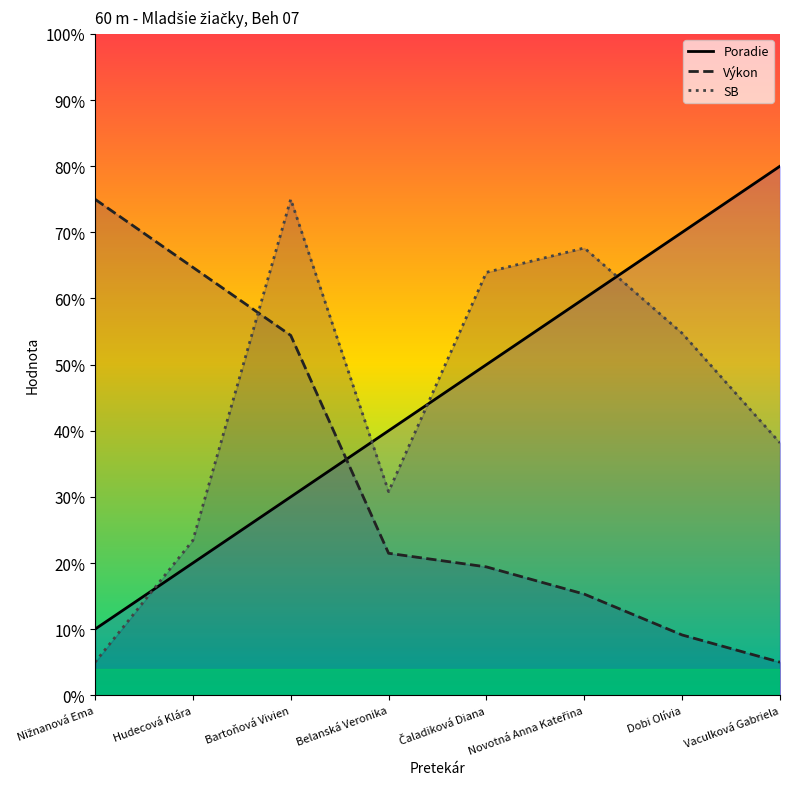

How many lines are shown in the chart?

3